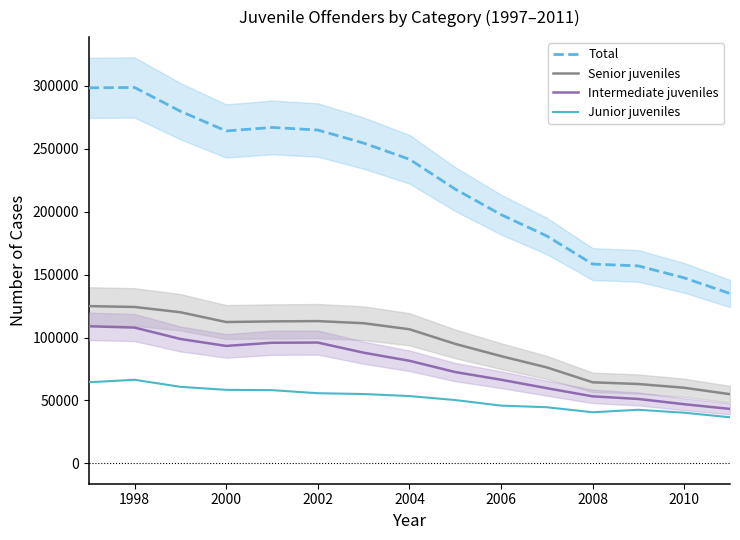

The value of Junior juveniles at 2002 is 93982. True or false?

False